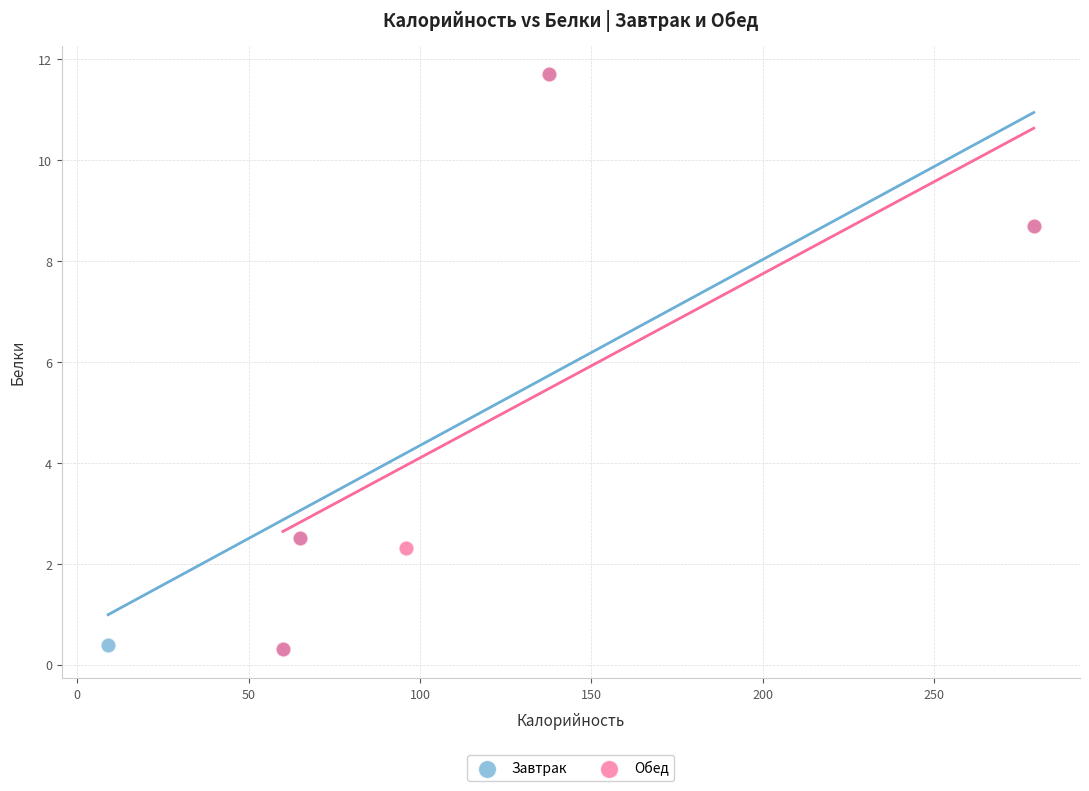

What are all the series names shown in the legend?

Завтрак, Обед